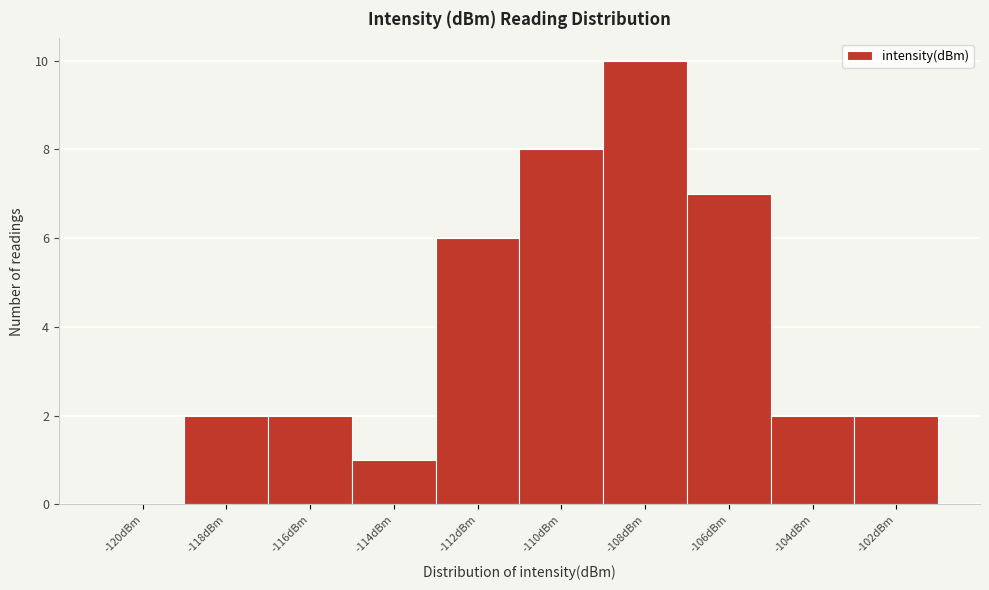

Reading left to right, list all the values displayed in this chart.

-120dBm=0	-118dBm=2	-116dBm=2	-114dBm=1	-112dBm=6	-110dBm=8	-108dBm=10	-106dBm=7	-104dBm=2	-102dBm=2